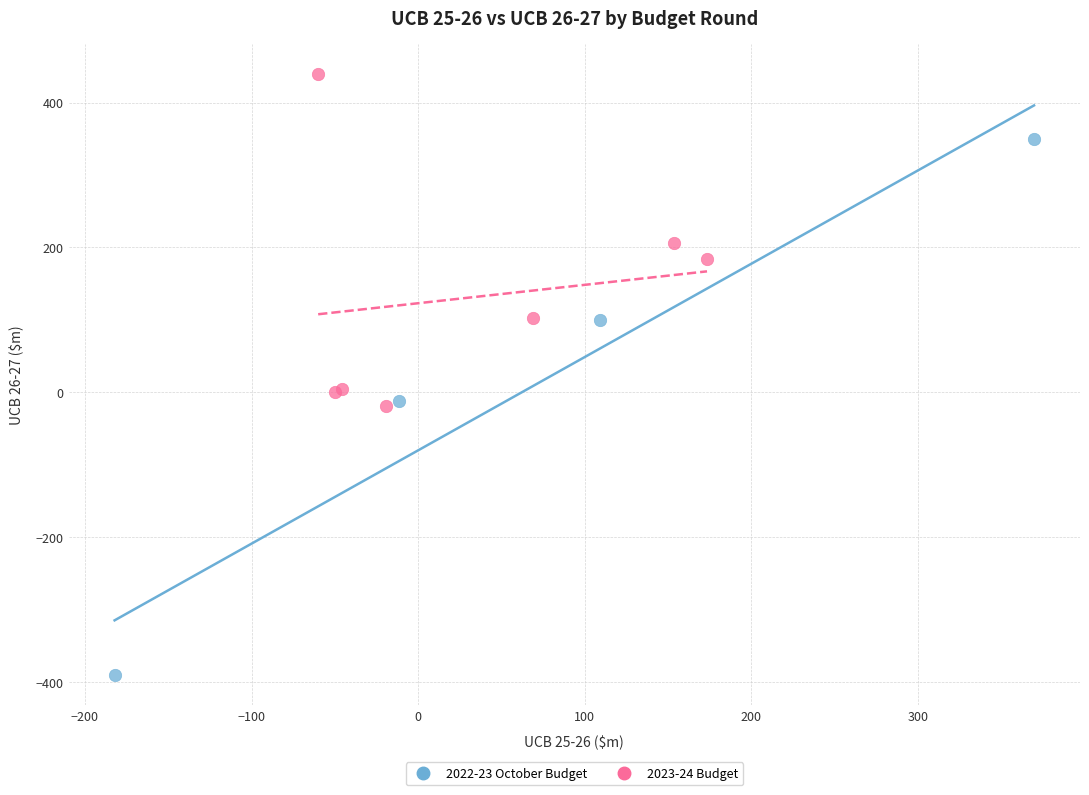

Which series contains the highest Y value?

2023-24 Budget